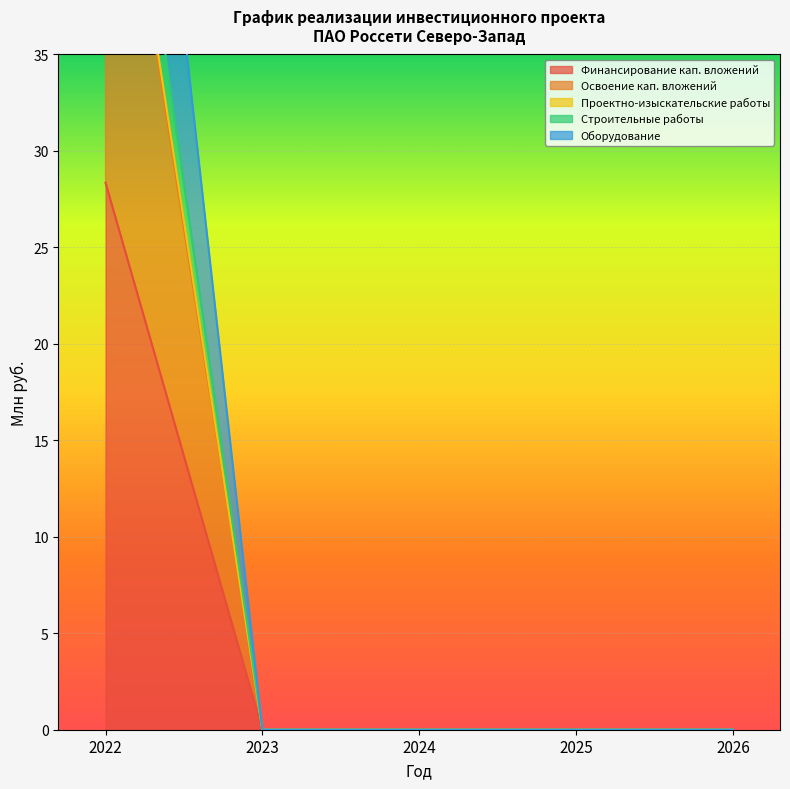

What value does the Освоение кап. вложений series have at 2022?

52.0